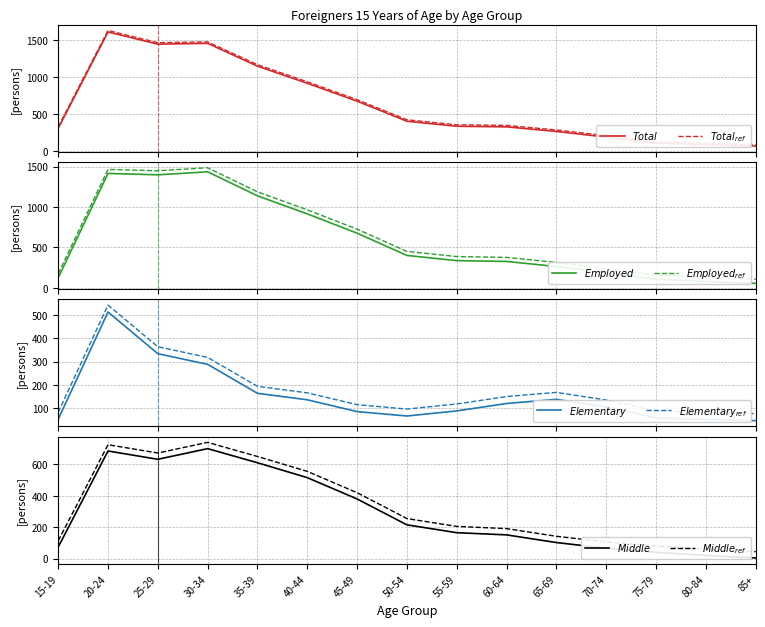

At 60-64, list the series in order from smallest to largest.

Elementary, Middle, Employed, Total